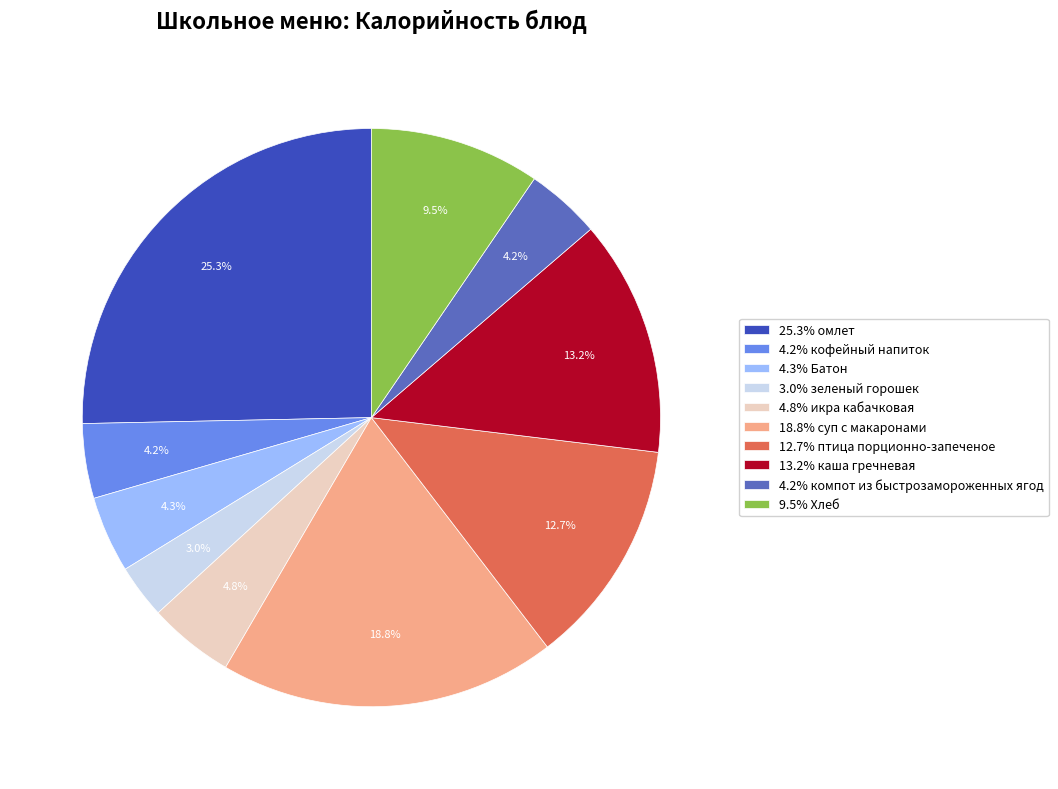

Is there any slice that represents more than half of the pie?

No